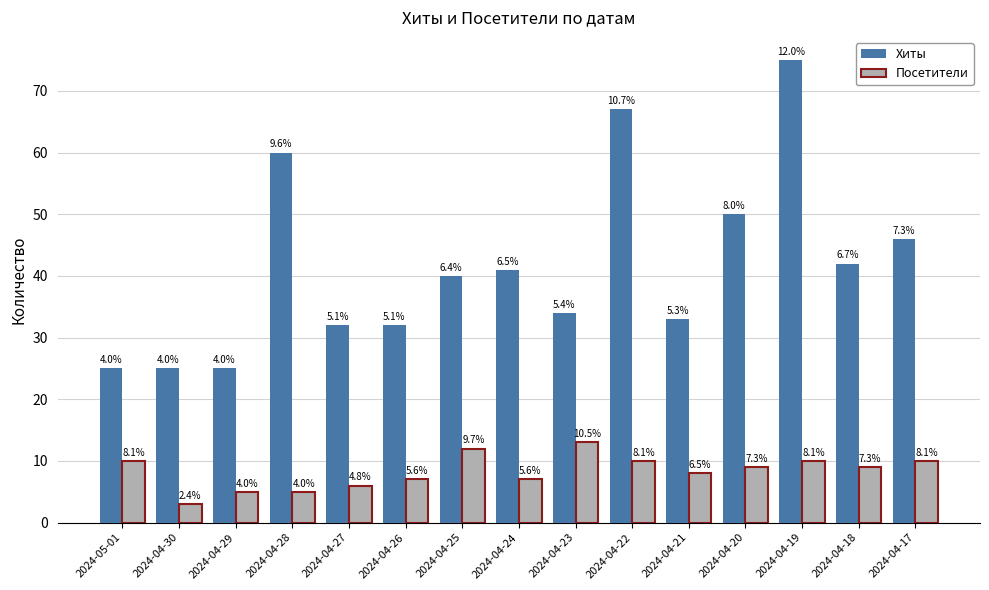

What is the total value across all series at 2024-04-23?

47